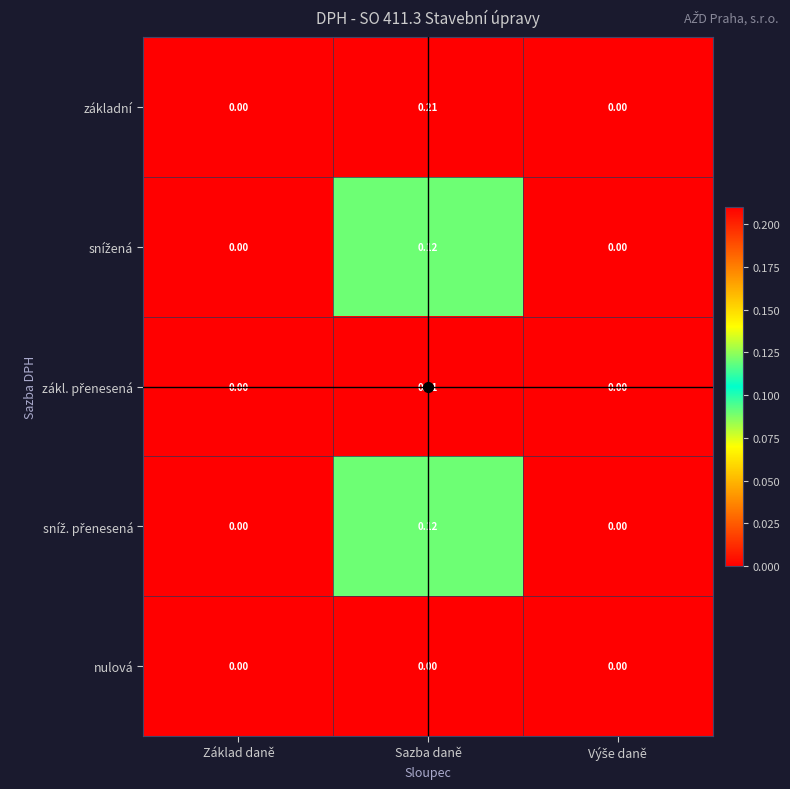

At which category is the sum across all series the highest?

Sazba daně